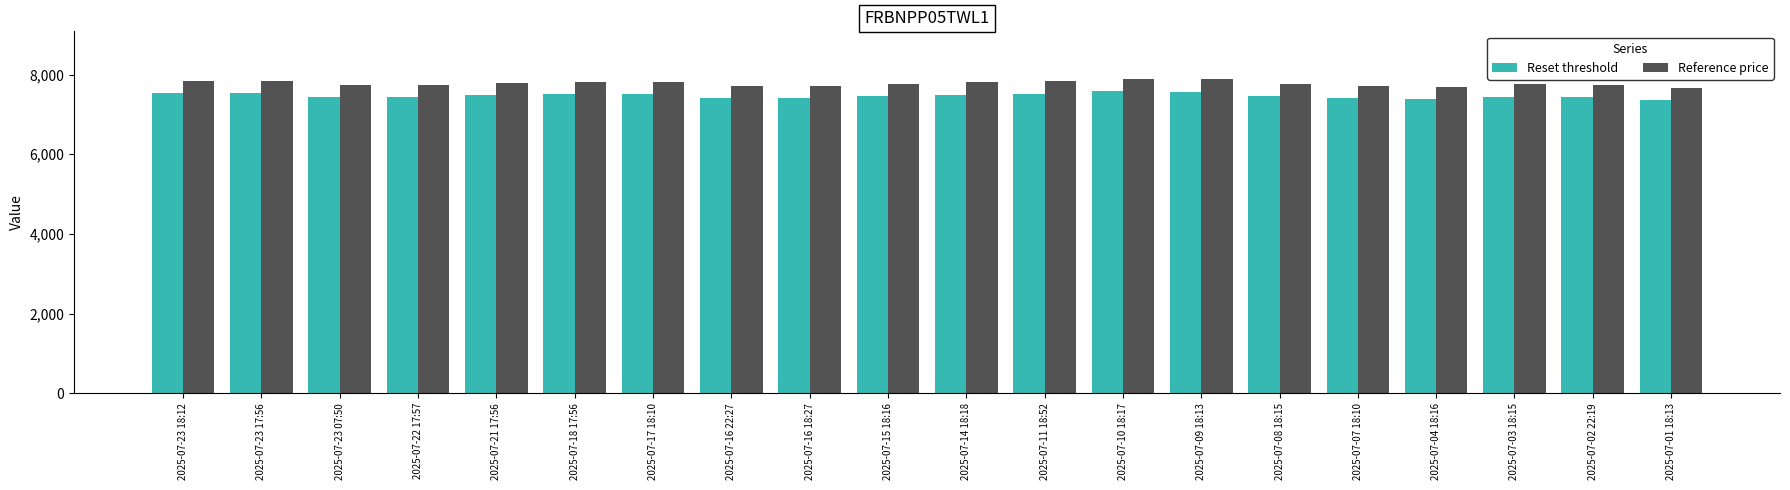

Which series has the largest range (max minus min)?

Reference price